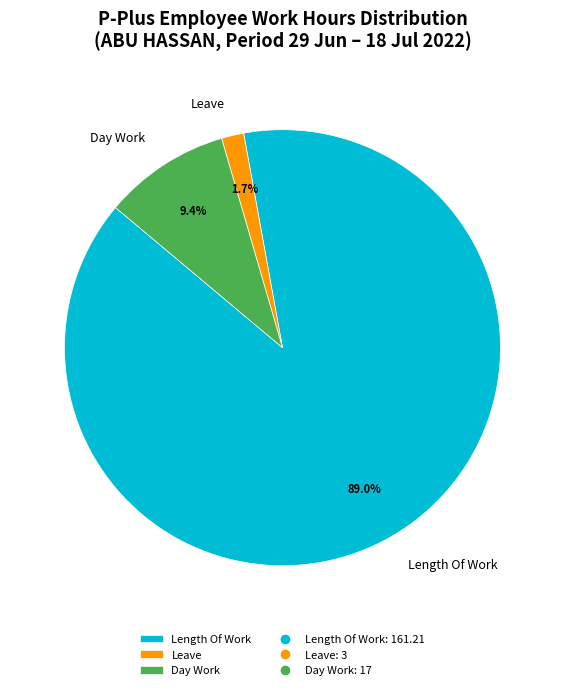

Which category has the smallest portion of the pie?

Leave